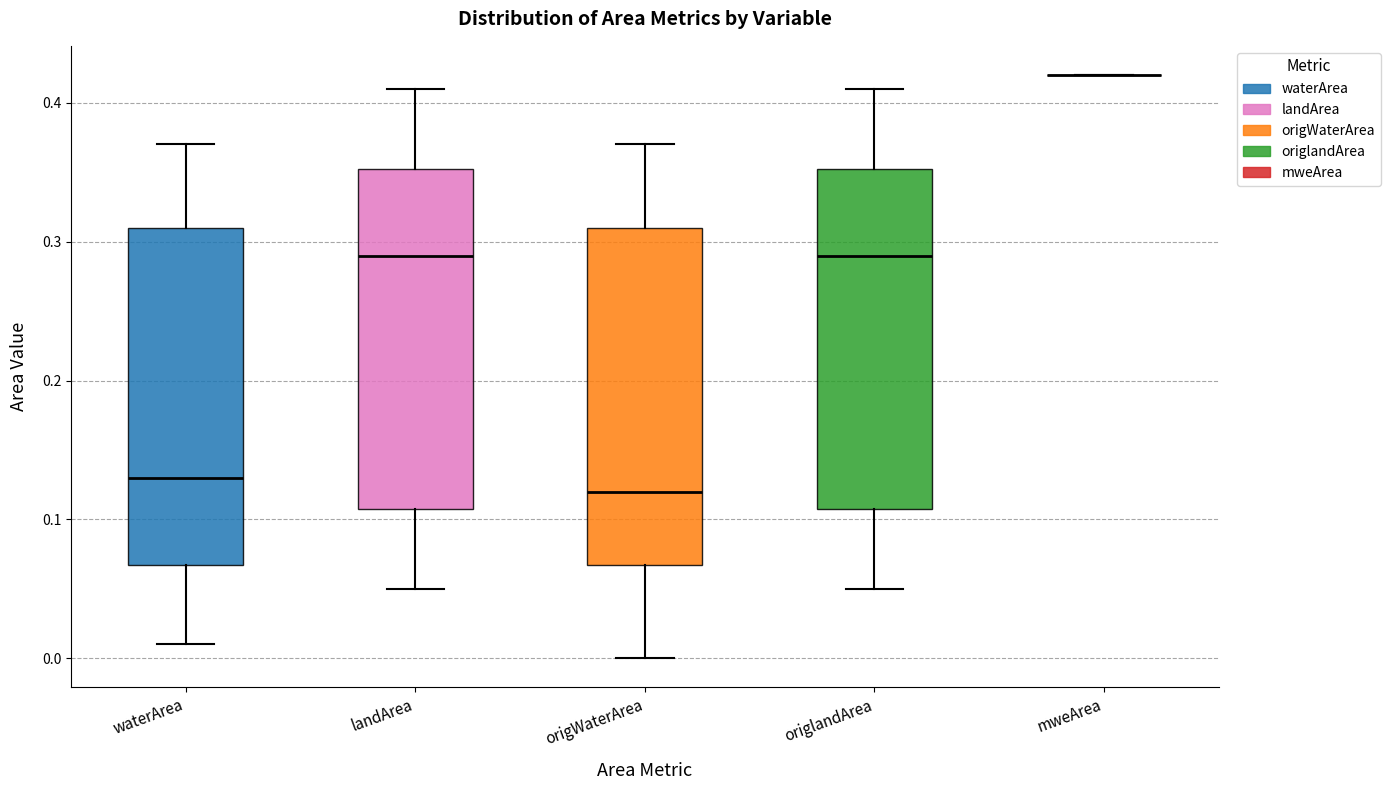

Reading left to right, read every box against the y-axis: the position of its median line, the range the box covers, and the ends of its whiskers. The values are not printed on the chart, so give them approximately, as read against the axis.

waterArea: median 0.13, box 0.07 to 0.31, whiskers 0.01 to 0.37
landArea: median 0.29, box 0.11 to 0.35, whiskers 0.05 to 0.41
origWaterArea: median 0.12, box 0.07 to 0.31, whiskers 0.00 to 0.37
origlandArea: median 0.29, box 0.11 to 0.35, whiskers 0.05 to 0.41
mweArea: box collapsed to a line at 0.42, whiskers 0.42 to 0.42